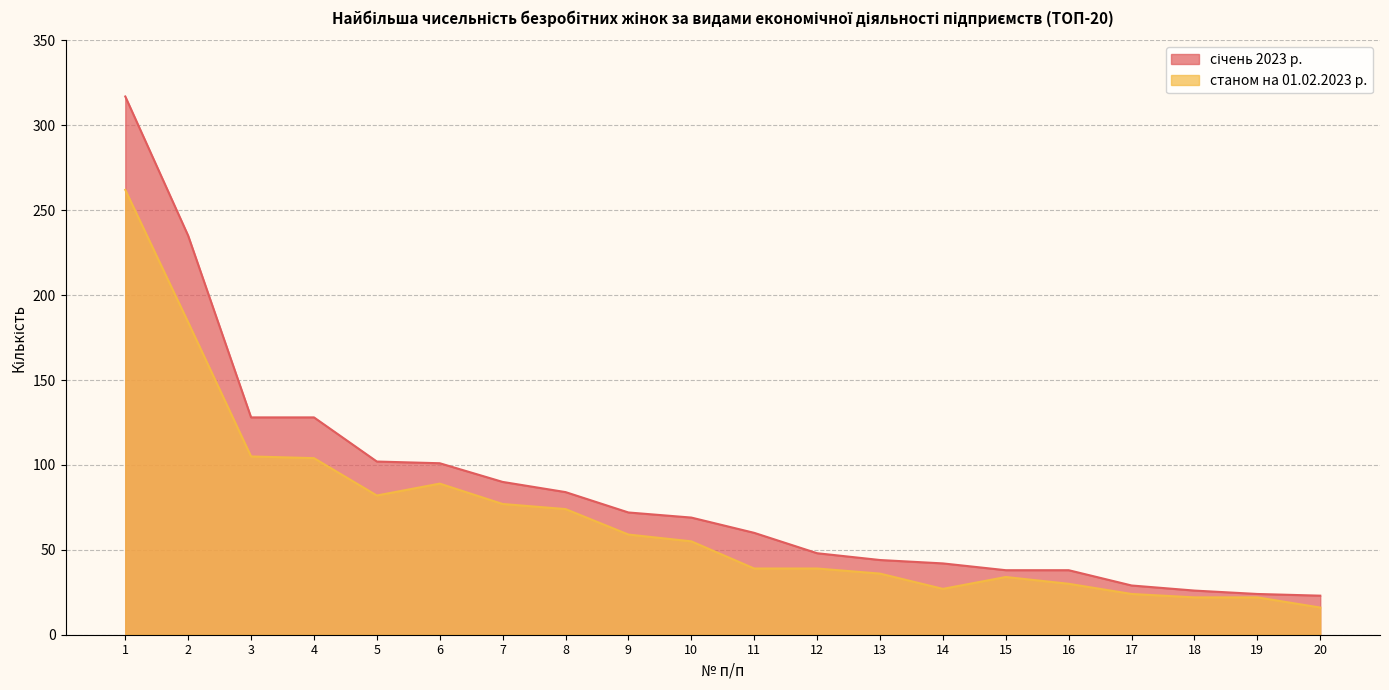

True or false: січень 2023 р. and станом на 01.02.2023 р. cross at least once.

False